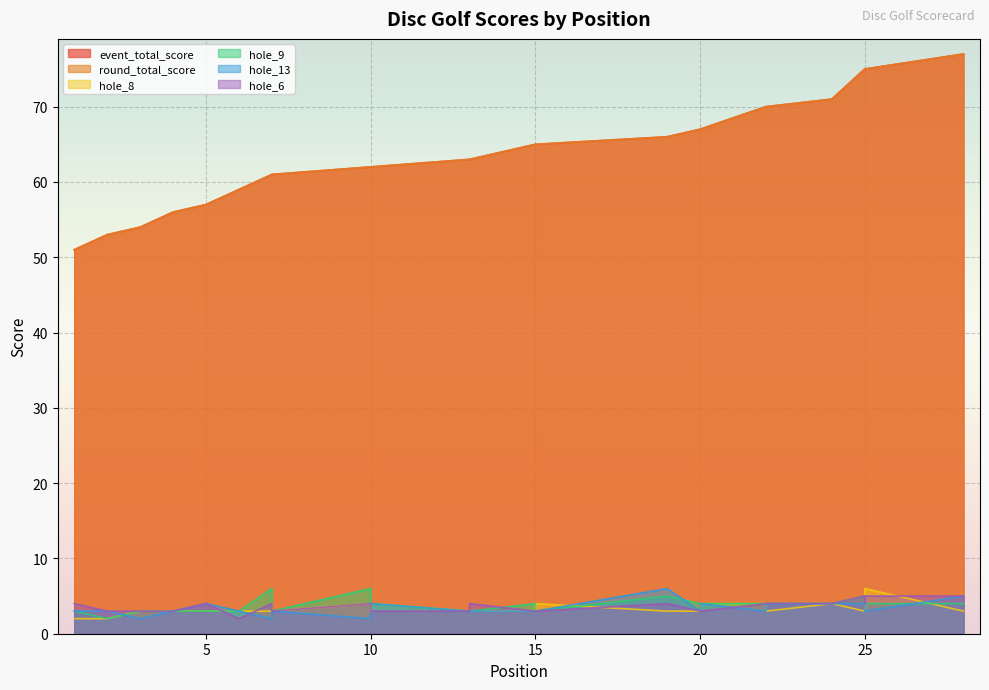

Which category has the lowest value in the hole_9 series?

2